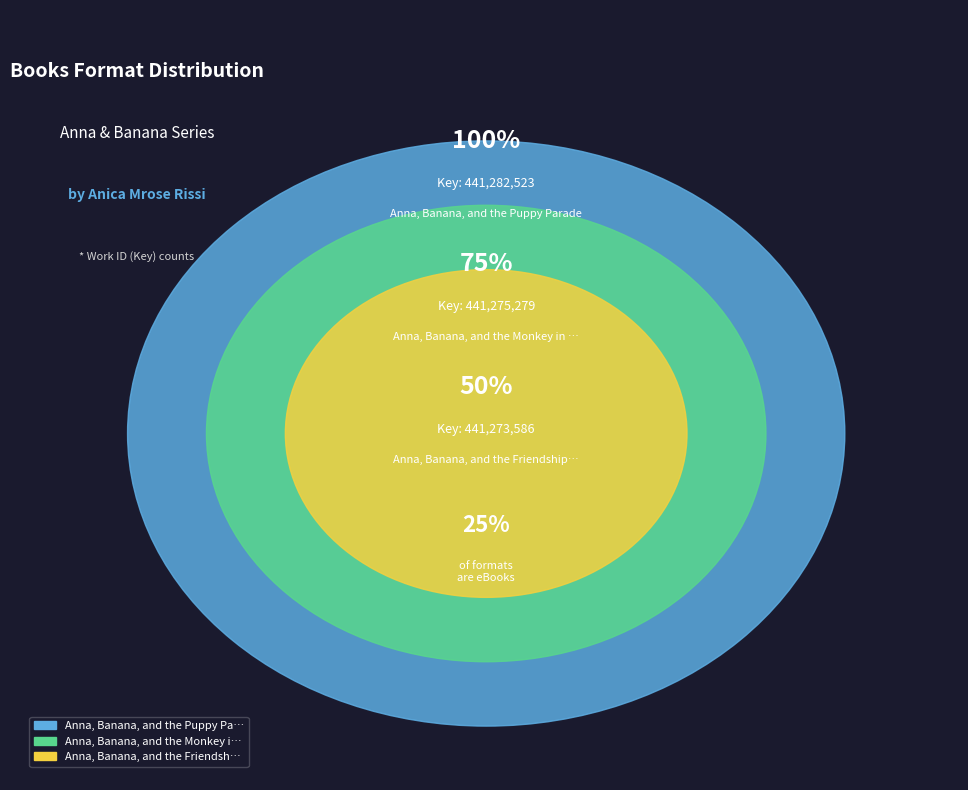

Which slice is the largest?

Anna, Banana, and the Puppy Parade